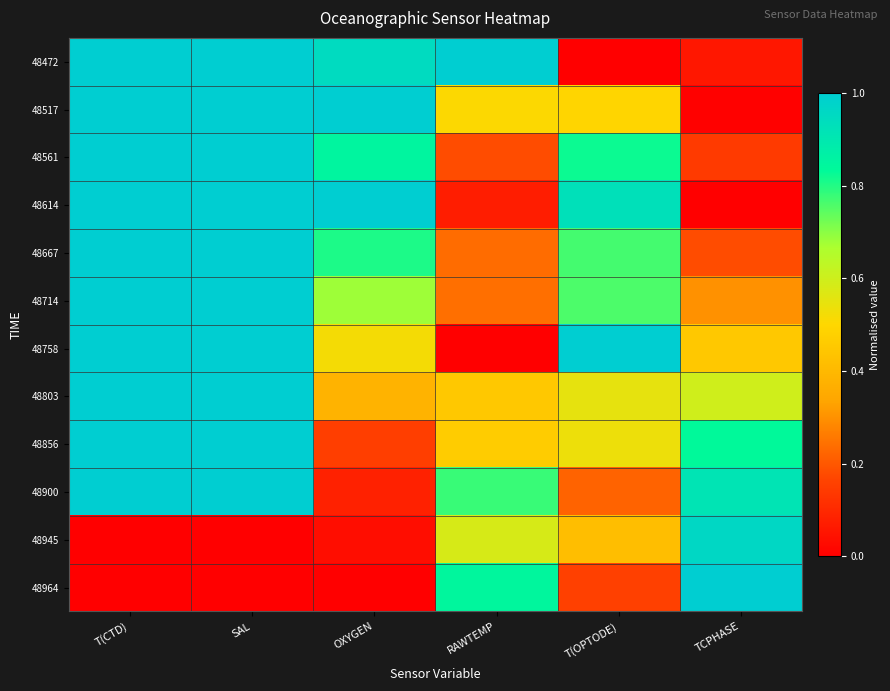

Reading right to left, extract all data points from this chart.

48472: TCPHASE=0.1	T(OPTODE)=0.0	RAWTEMP=1.0	OXYGEN=0.9	SAL=1.0	T(CTD)=1.0
48517: TCPHASE=0.0	T(OPTODE)=0.5	RAWTEMP=0.5	OXYGEN=1.0	SAL=1.0	T(CTD)=1.0
48561: TCPHASE=0.1	T(OPTODE)=0.8	RAWTEMP=0.2	OXYGEN=0.8	SAL=1.0	T(CTD)=1.0
48614: TCPHASE=0.0	T(OPTODE)=0.9	RAWTEMP=0.1	OXYGEN=1.0	SAL=1.0	T(CTD)=1.0
48667: TCPHASE=0.2	T(OPTODE)=0.8	RAWTEMP=0.2	OXYGEN=0.8	SAL=1.0	T(CTD)=1.0
48714: TCPHASE=0.3	T(OPTODE)=0.8	RAWTEMP=0.2	OXYGEN=0.7	SAL=1.0	T(CTD)=1.0
48758: TCPHASE=0.5	T(OPTODE)=1.0	RAWTEMP=0.0	OXYGEN=0.5	SAL=1.0	T(CTD)=1.0
48803: TCPHASE=0.6	T(OPTODE)=0.5	RAWTEMP=0.5	OXYGEN=0.4	SAL=1.0	T(CTD)=1.0
48856: TCPHASE=0.8	T(OPTODE)=0.5	RAWTEMP=0.5	OXYGEN=0.2	SAL=1.0	T(CTD)=1.0
48900: TCPHASE=0.9	T(OPTODE)=0.2	RAWTEMP=0.8	OXYGEN=0.1	SAL=1.0	T(CTD)=1.0
48945: TCPHASE=1.0	T(OPTODE)=0.4	RAWTEMP=0.6	OXYGEN=0.0	SAL=0.0	T(CTD)=0.0
48964: TCPHASE=1.0	T(OPTODE)=0.2	RAWTEMP=0.8	OXYGEN=0.0	SAL=0.0	T(CTD)=0.0